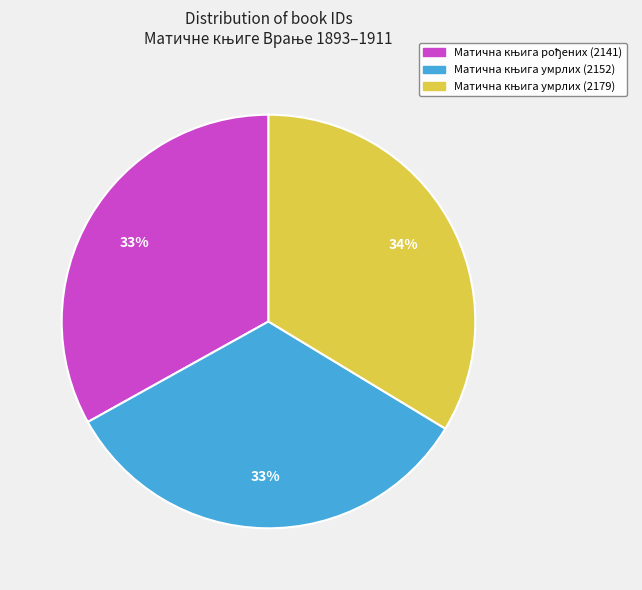

Does any single category account for the majority?

No